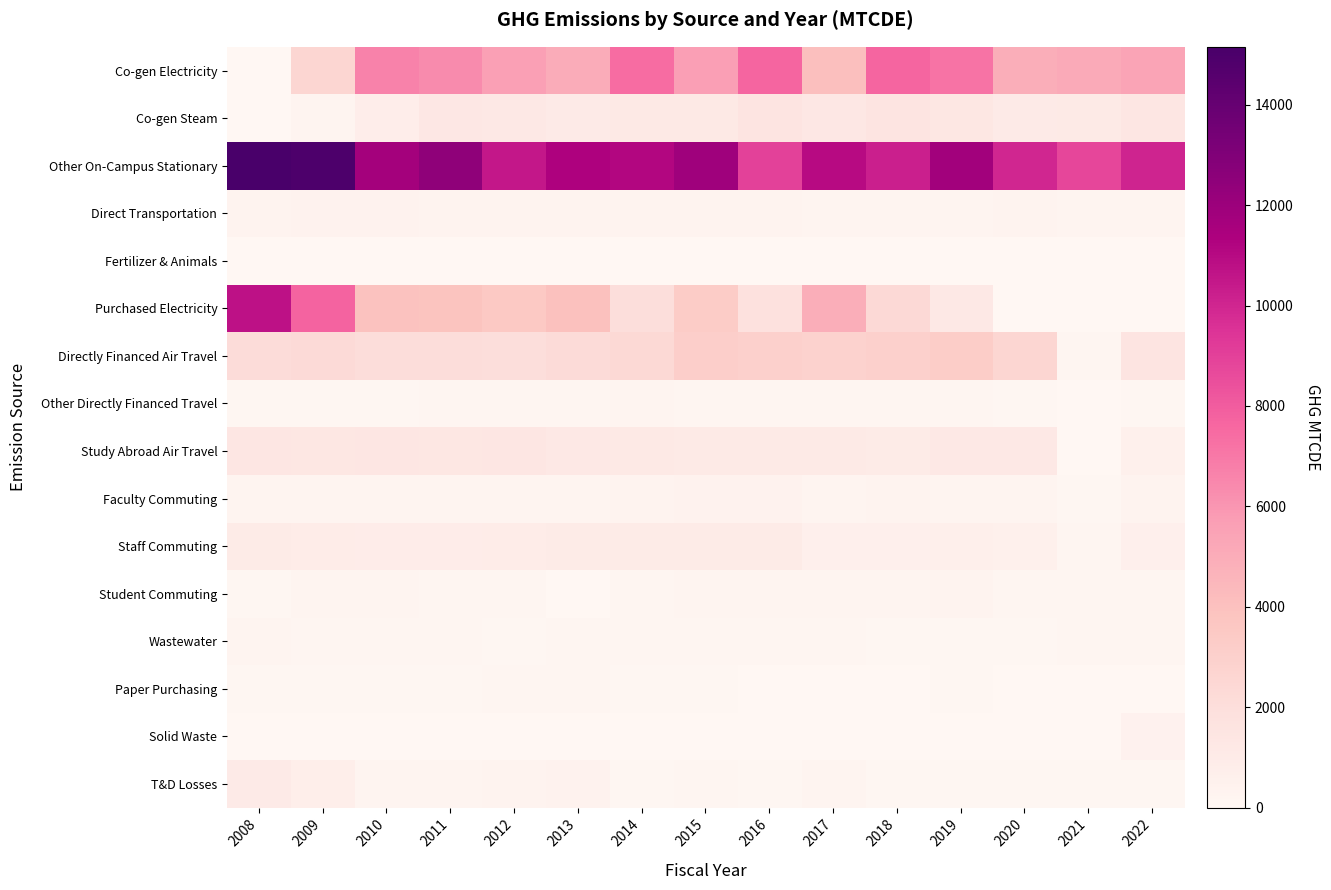

Which series has the largest range (max minus min)?

Purchased Electricity